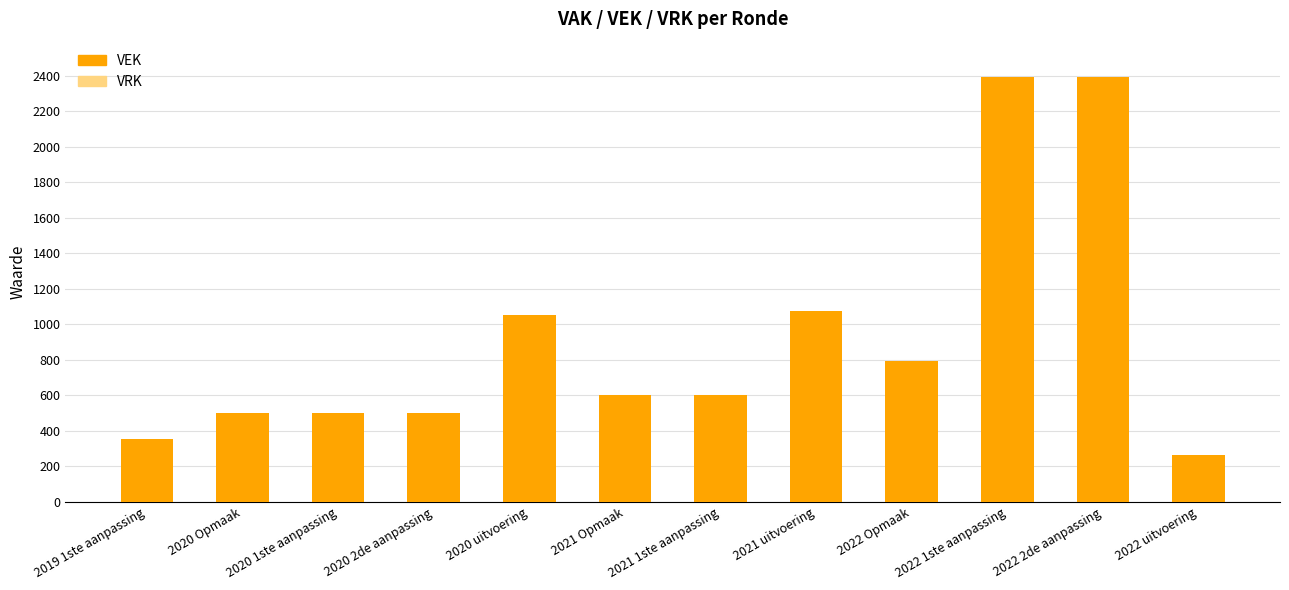

What is the label of the 1st bar from the right?

2022 uitvoering